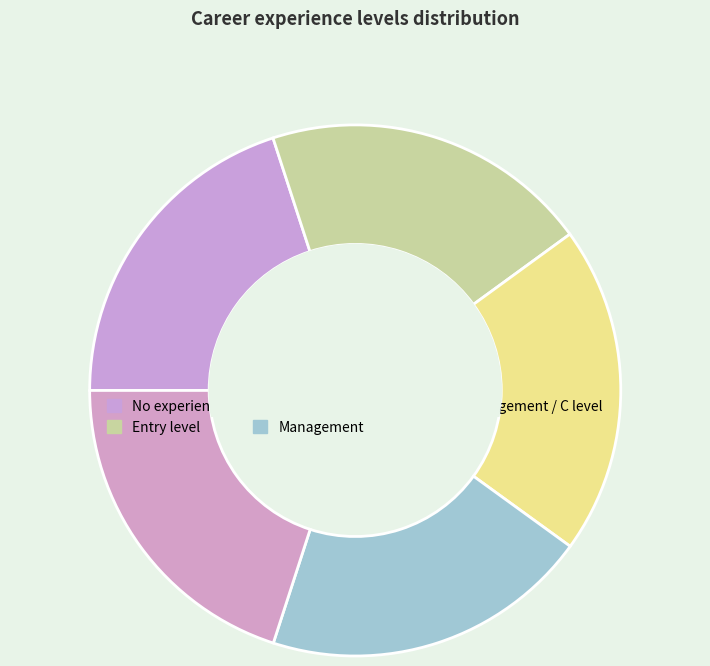

What is the largest slice in the pie chart?

Senior management / C level